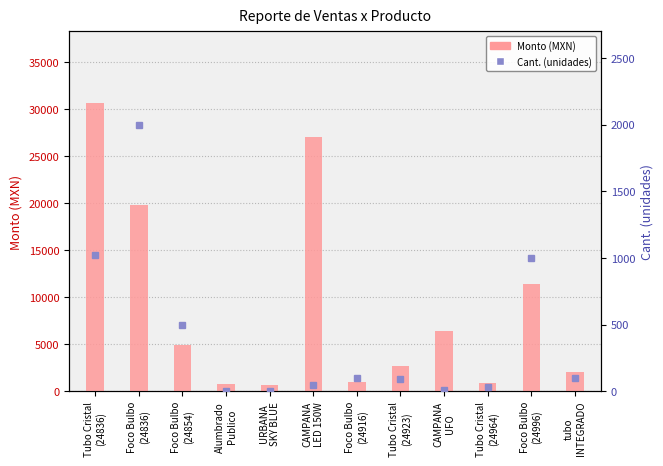

Reading left to right, list all the values displayed in this chart.

Monto (MXN): Tubo Cristal
(24836)=30600	Foco Bulbo
(24836)=19800	Foco Bulbo
(24854)=4950	Alumbrado
Publico=792	URBANA
SKY BLUE=712	CAMPANA
LED 150W=27050	Foco Bulbo
(24916)=990	Tubo Cristal
(24923)=2700	CAMPANA
UFO=6424	Tubo Cristal
(24964)=900	Foco Bulbo
(24996)=11400	tubo
INTEGRADO=2014
Cant. (unidades): Tubo Cristal
(24836)=1020	Foco Bulbo
(24836)=2000	Foco Bulbo
(24854)=500	Alumbrado
Publico=1	URBANA
SKY BLUE=1	CAMPANA
LED 150W=50	Foco Bulbo
(24916)=100	Tubo Cristal
(24923)=90	CAMPANA
UFO=8	Tubo Cristal
(24964)=30	Foco Bulbo
(24996)=1000	tubo
INTEGRADO=100